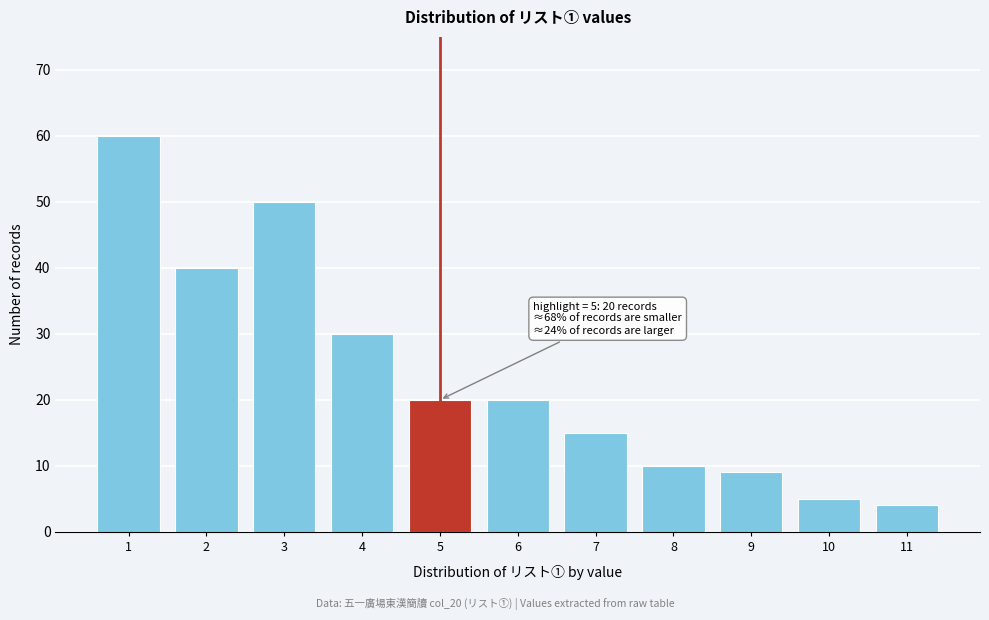

Reading right to left, what are all the values shown in this chart?

4	5	9	10	15	20	20	30	50	40	60